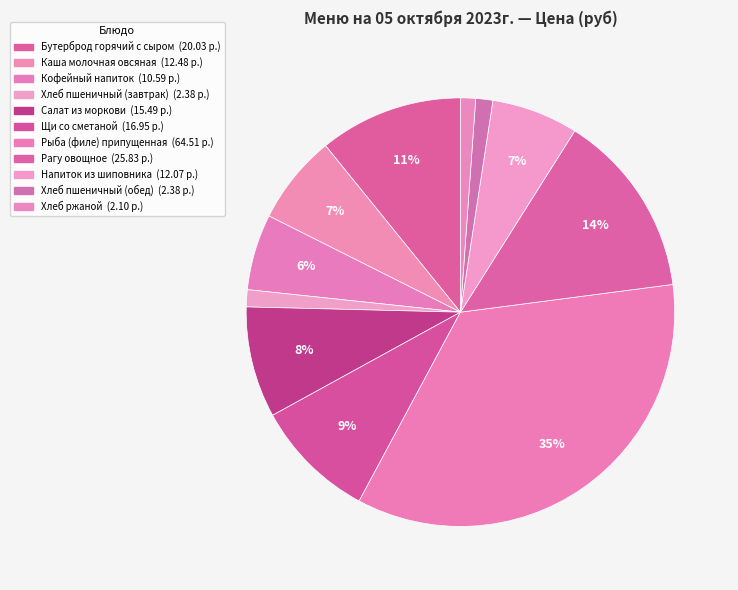

Is there a majority slice in this chart?

No